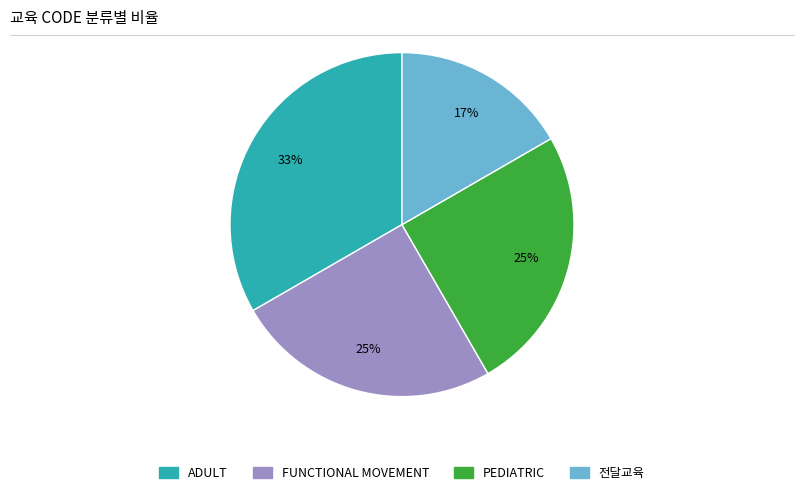

Which slice is the smallest?

전달교육